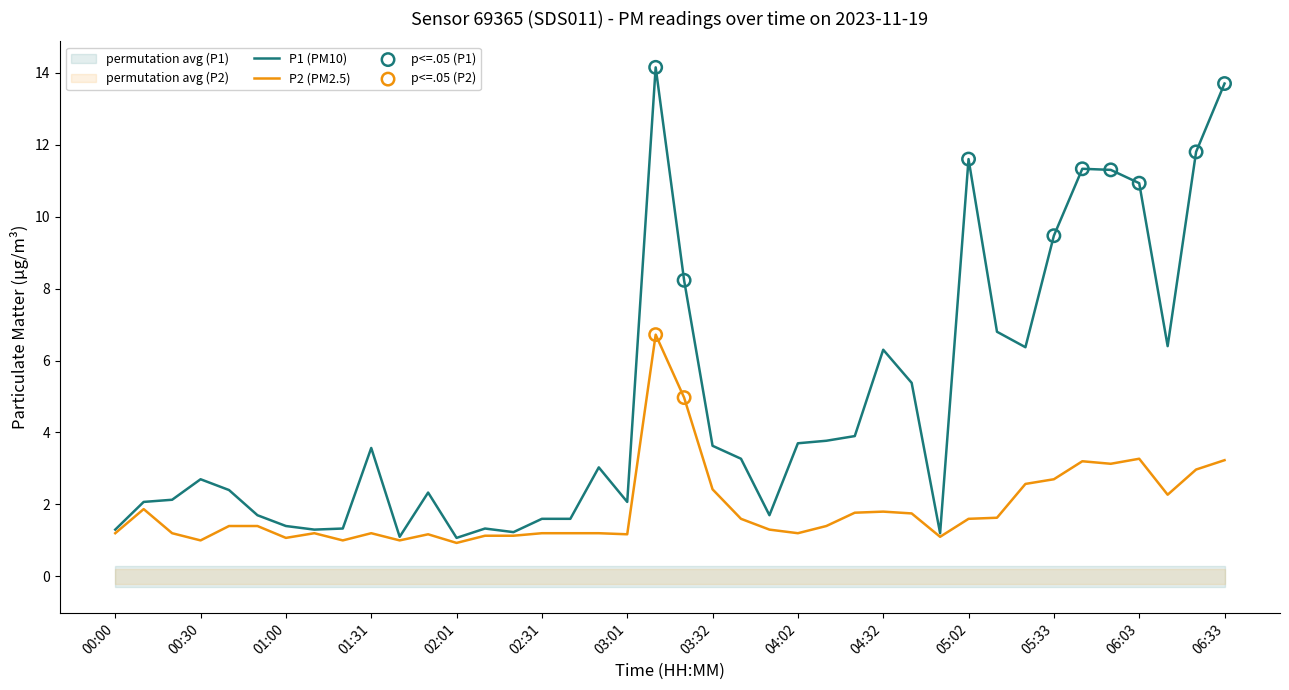

Which series has the largest Y range (max minus min)?

P1 (PM10)